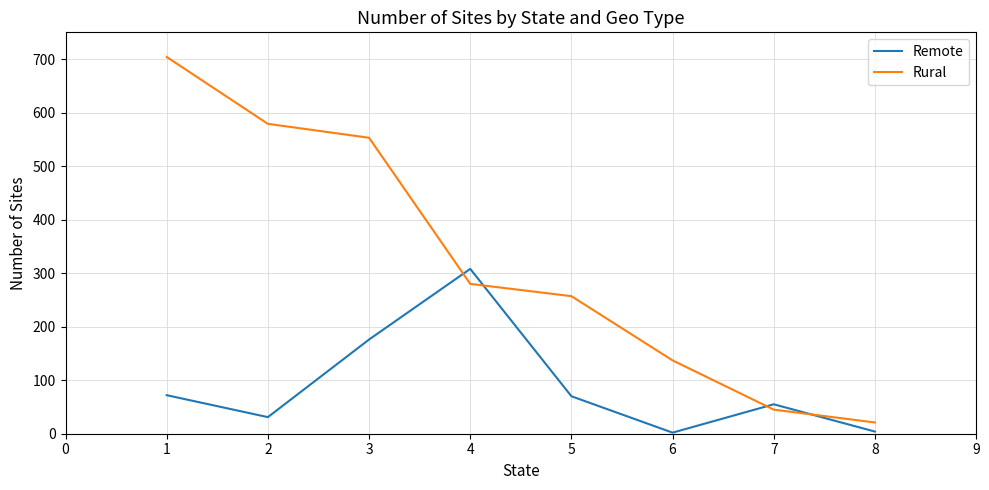

At which category does Remote reach its first local peak?

4